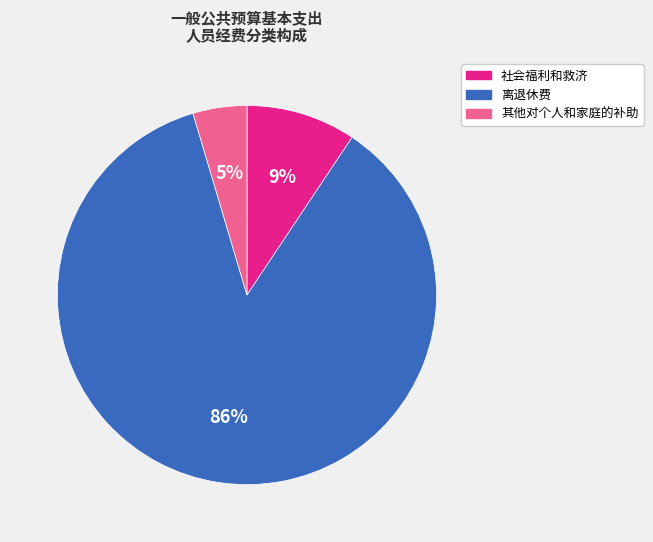

Is there a majority slice in this chart?

Yes